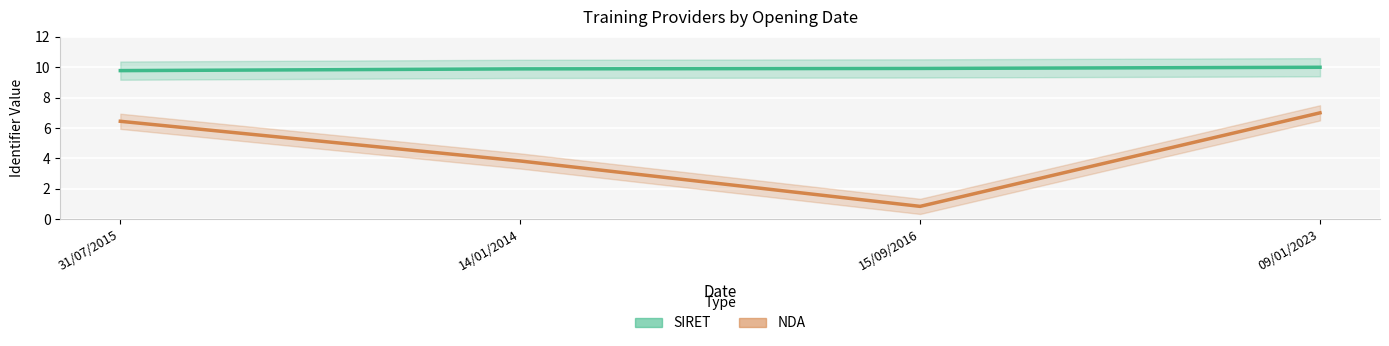

True or false: SIRET and NDA intersect in this chart.

False